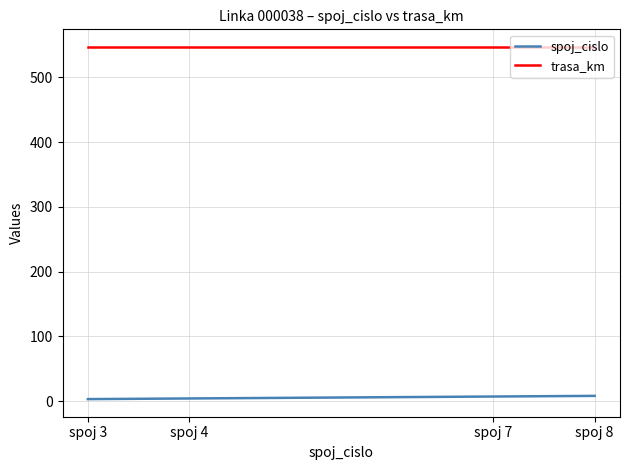

Count the number of data series in this chart.

2